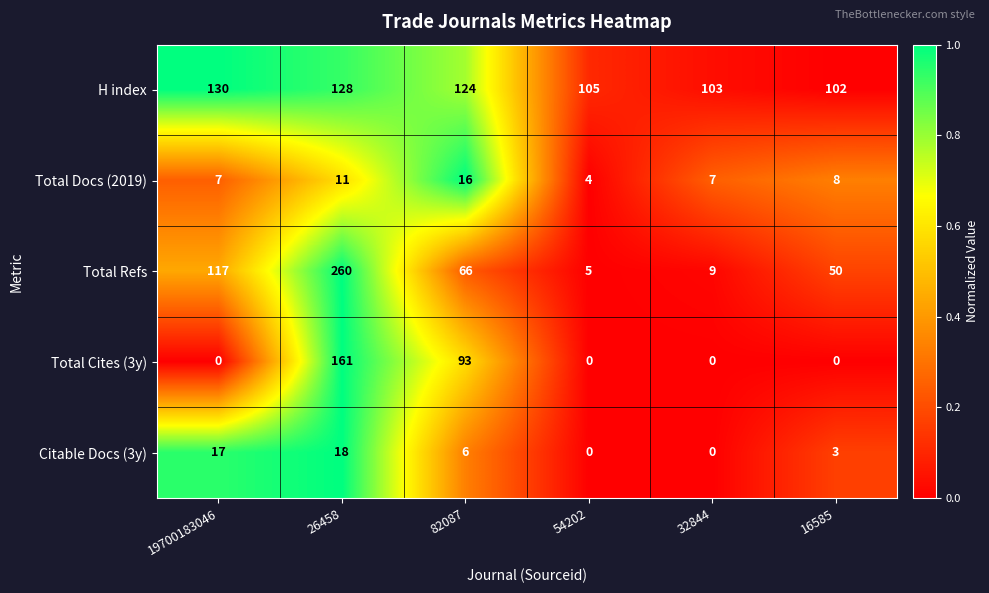

Is it true that Citable Docs (3y) equals 6 at 82087?

True